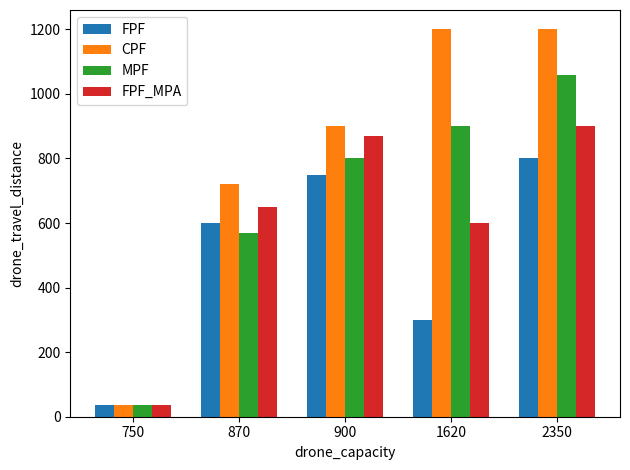

What is the value of the CPF bar at the 5th from the left?

1200